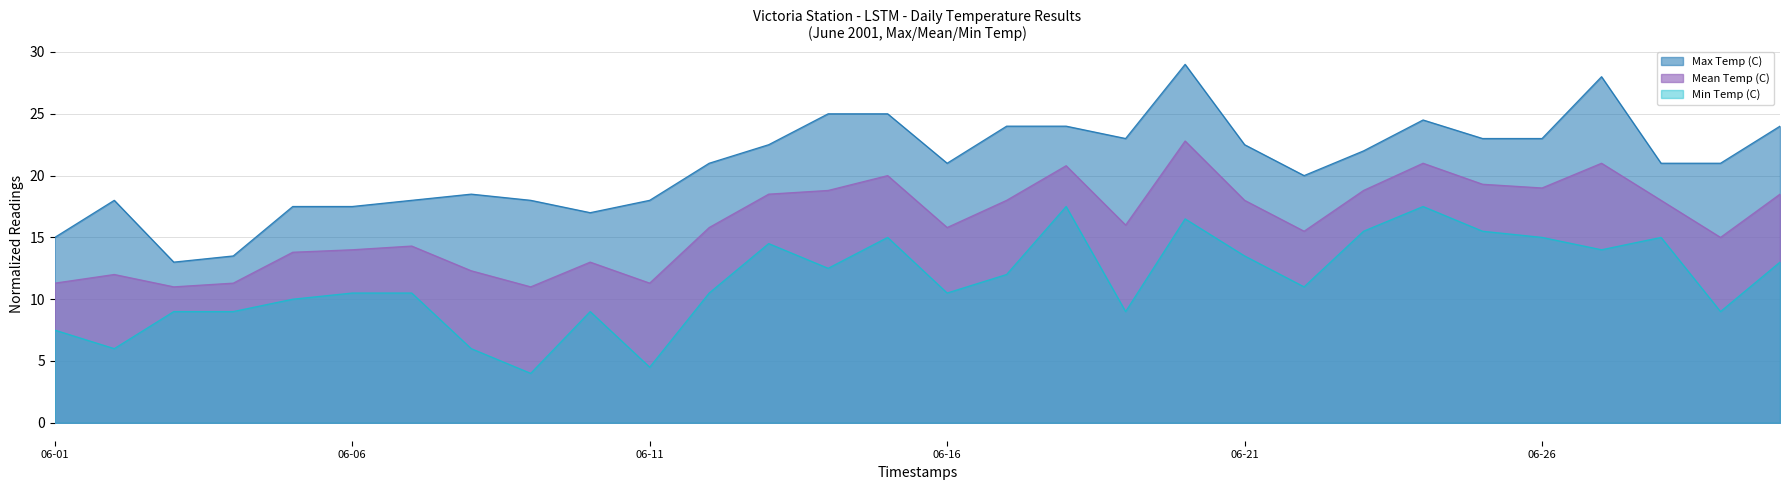

In Min Temp (C), how many points are higher than both neighbors (excluding endpoints)?

7